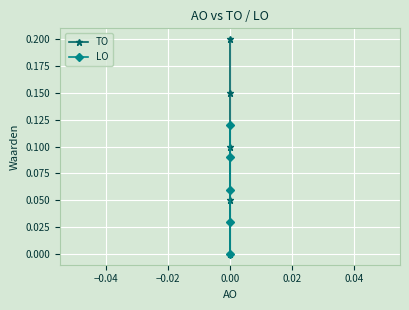

Reading left to right, extract all data points from this chart.

TO: 0.0	0.1	0.1	0.2	0.2
LO: 0.0	0.0	0.1	0.1	0.1